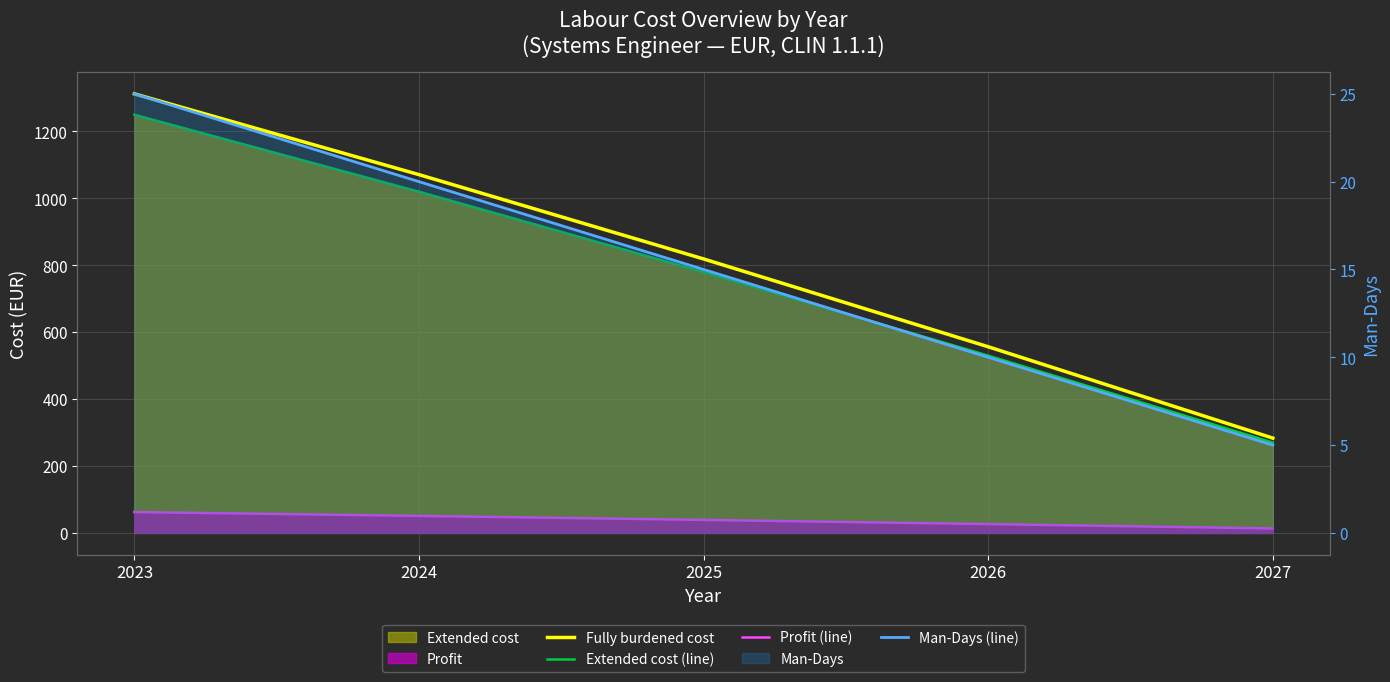

Which series has the largest total across all categories?

Fully burdened cost